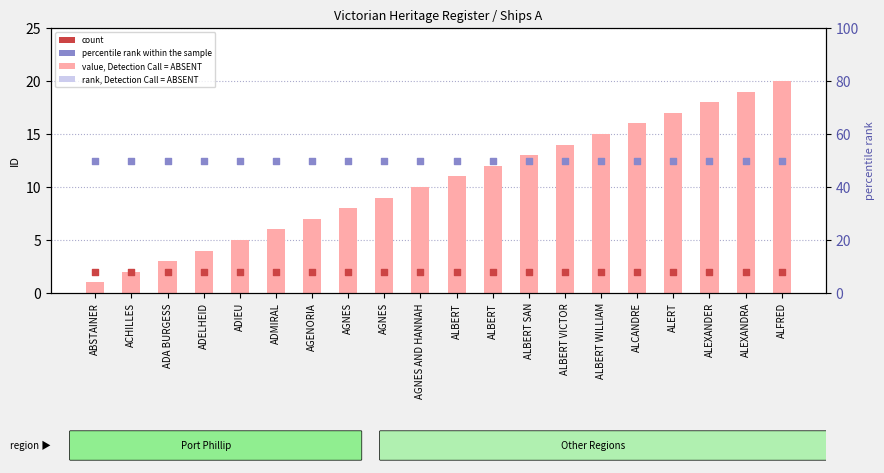

Which series reaches the minimum Y coordinate?

value, Detection Call = ABSENT